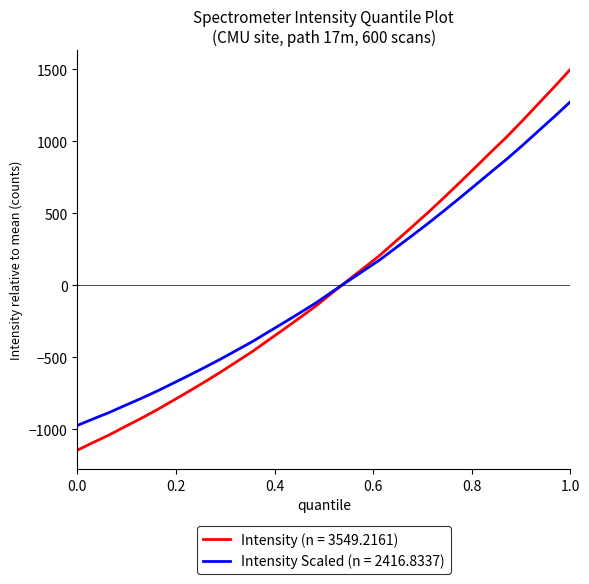

Rank the series by their maximum value, from lowest to highest.

Intensity Scaled (n = 2416.8337), Intensity (n = 3549.2161)